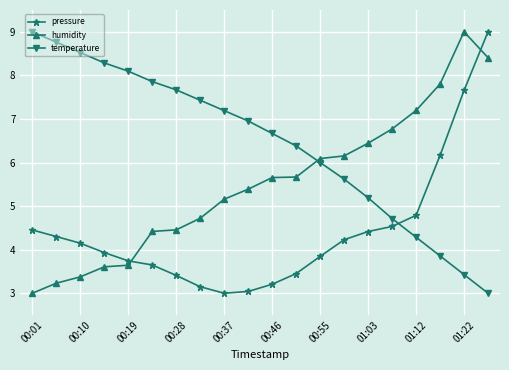

True or false: temperature has more than 0 interior local peaks.

False